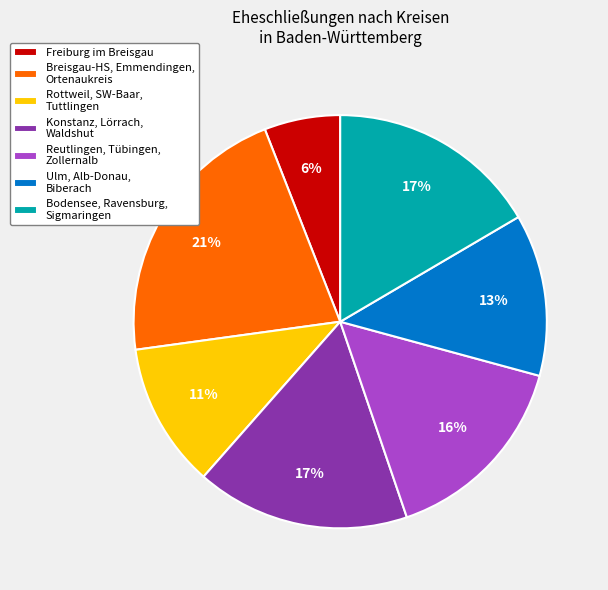

To the nearest percent, what is the average slice percentage?

14%